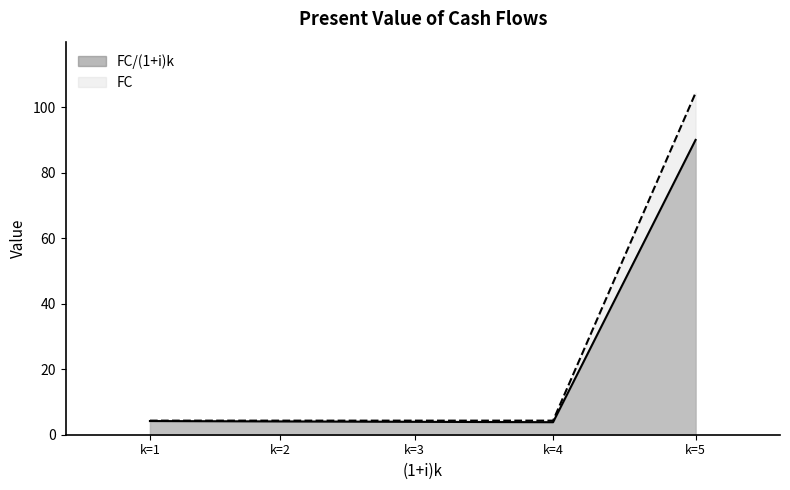

Is it true that FC equals 4.3 at k=2?

True